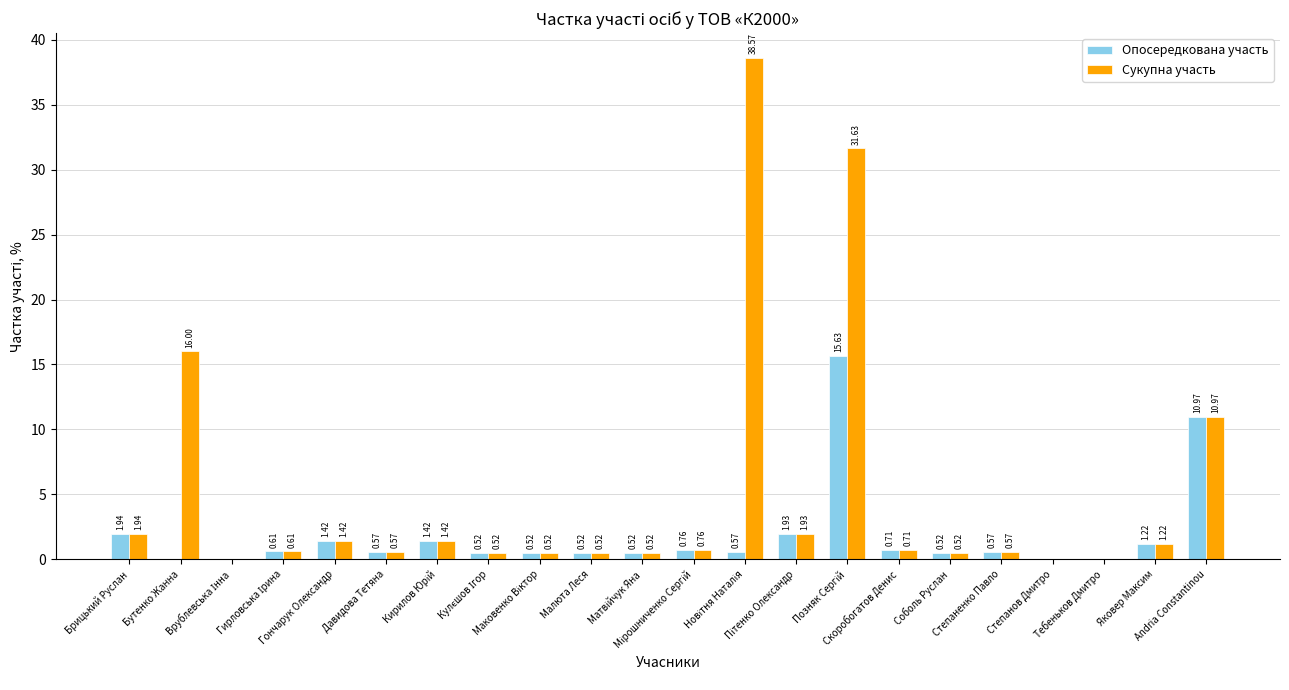

How many series are shown in this chart?

2